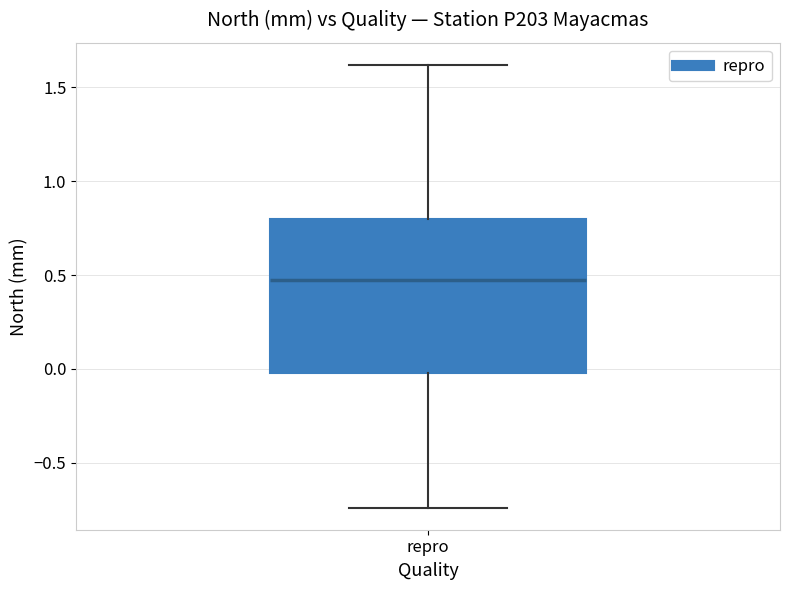

Transcribe this box plot: give where the median line is, the range the box spans, and where the two whiskers end, as read against the y-axis. The values are not printed on the chart, so give them approximately, as read against the axis.

median 0.50, box 0.00 to 0.80, whiskers -0.75 to 1.60